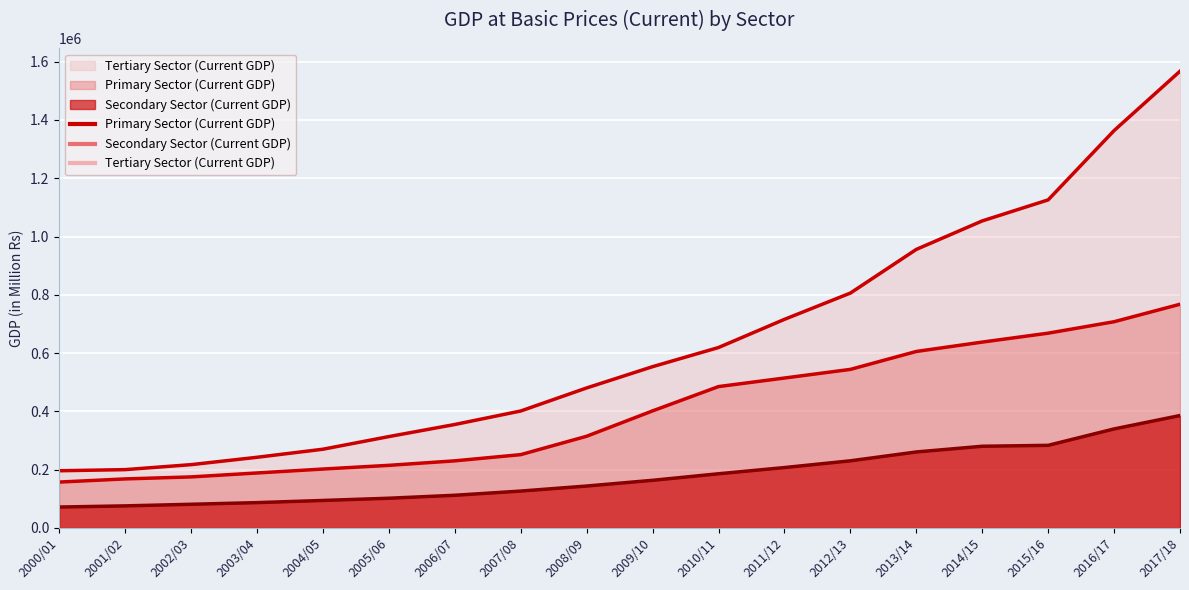

What is the average value of the Secondary Sector (Current GDP) series?

179515